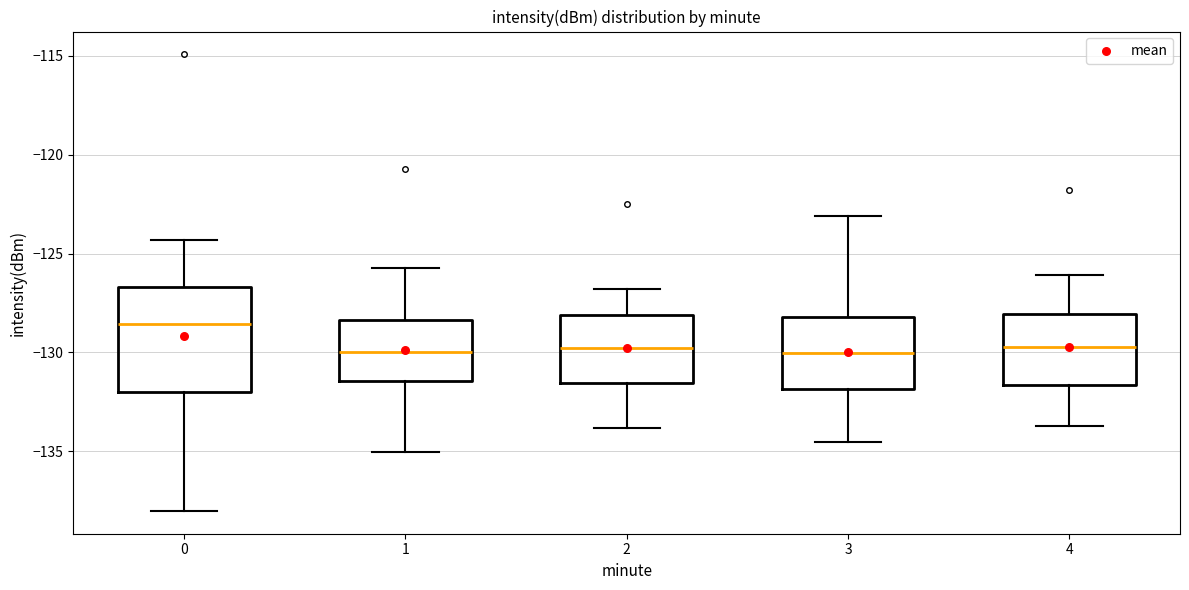

Reading left to right, transcribe this box plot: for each box, give where its median line is, the range the box spans, and where its two whiskers end, as read against the y-axis. The values are not printed on the chart, so give them approximately, as read against the axis.

0: median -128.5, box -132.0 to -126.5, whiskers -138.0 to -124.5
1: median -130.0, box -131.5 to -128.5, whiskers -135.0 to -125.5
2: median -129.5, box -131.5 to -128.0, whiskers -134.0 to -127.0
3: median -130.0, box -132.0 to -128.0, whiskers -134.5 to -123.0
4: median -129.5, box -131.5 to -128.0, whiskers -133.5 to -126.0